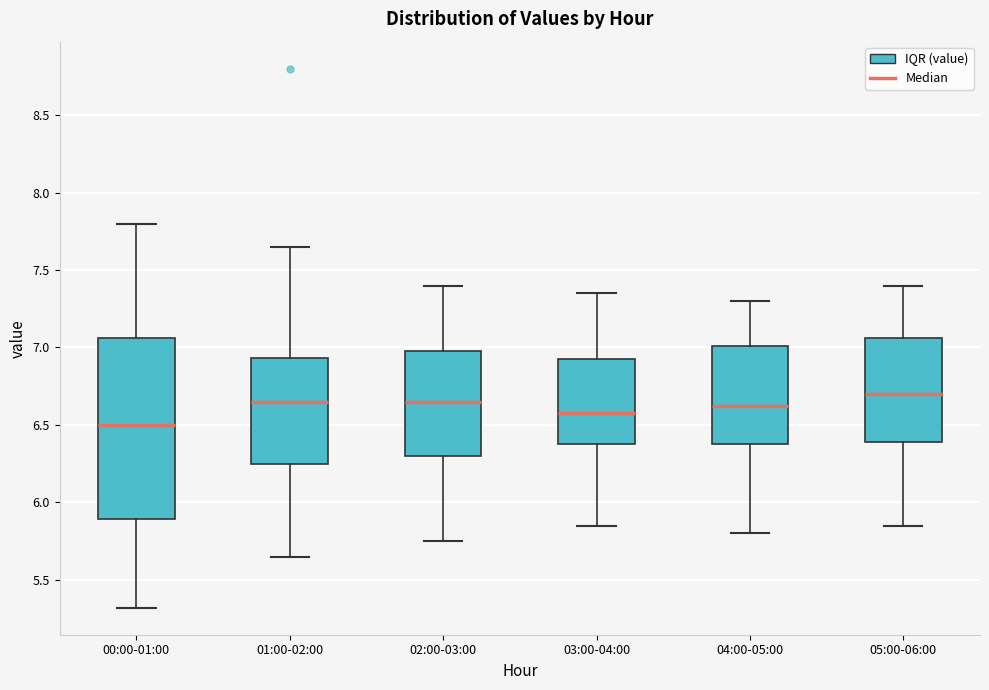

Which box has the lowest median line?

00:00-01:00